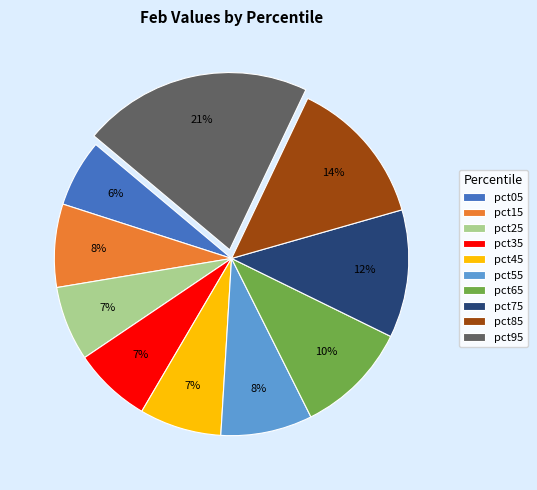

How many segments does this pie chart have?

10